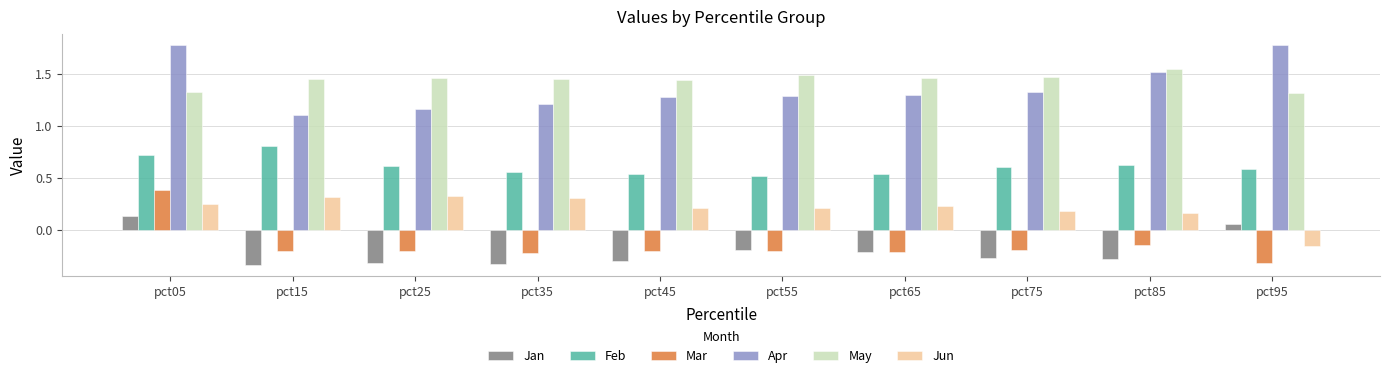

Count the May values in the range 1 to 2.

10